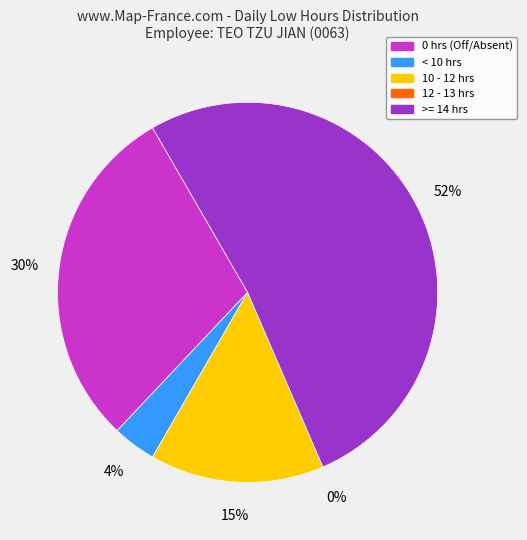

Combined, do Day 12 and Day 10 account for over 50%?

No